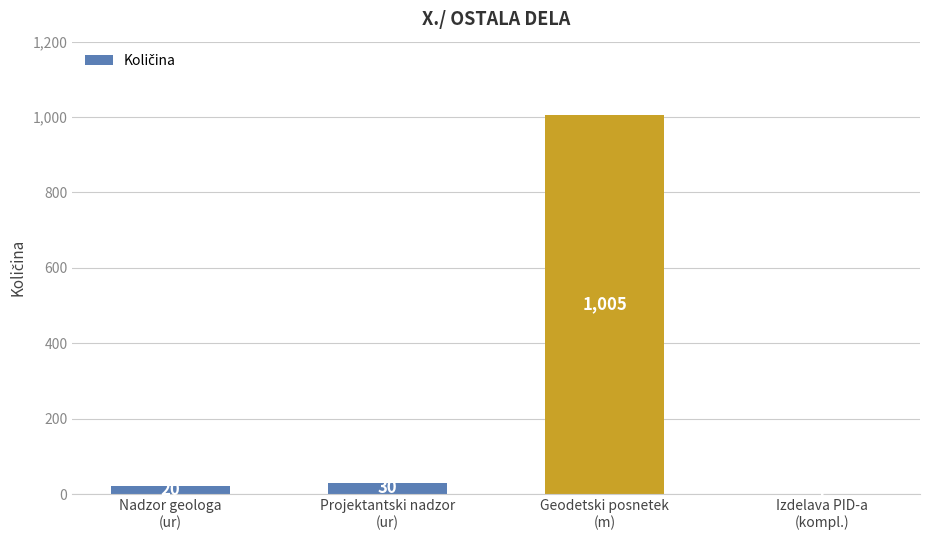

Is it true that the value at Projektantski nadzor
(ur) is 30?

True